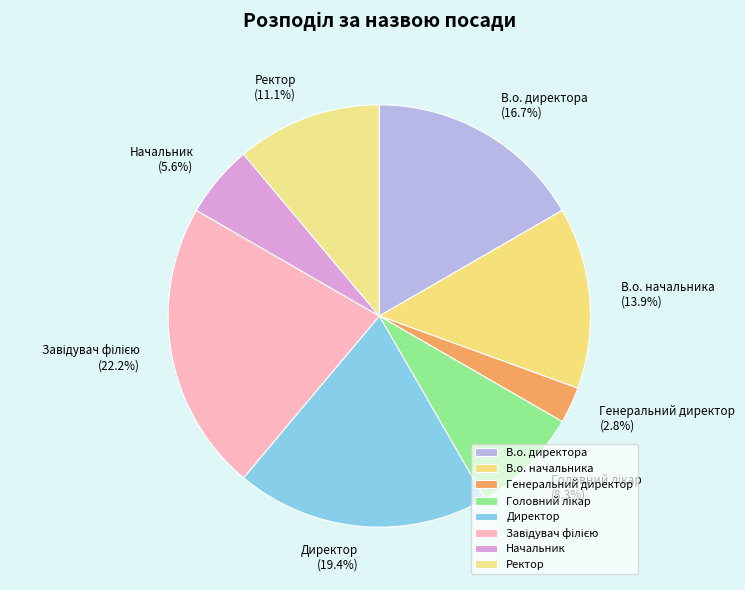

Does Начальник represent more than half of the total?

No